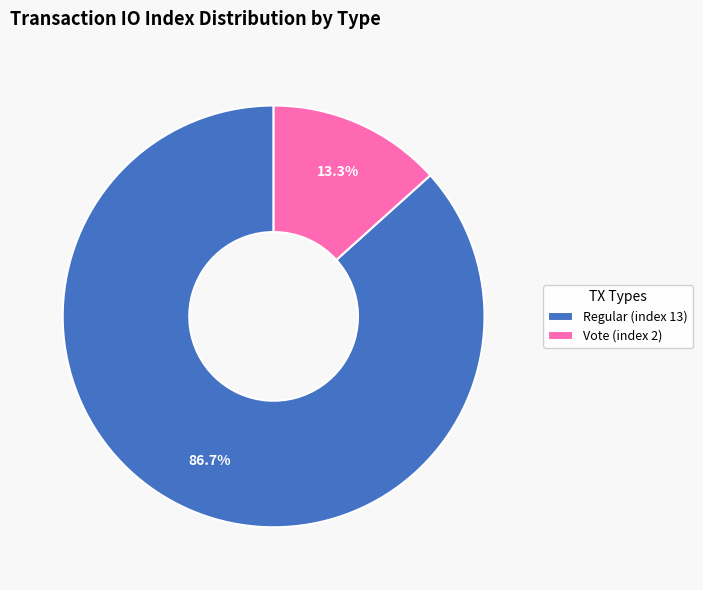

To the nearest percent, what is the difference between the largest and smallest slice percentages?

73%